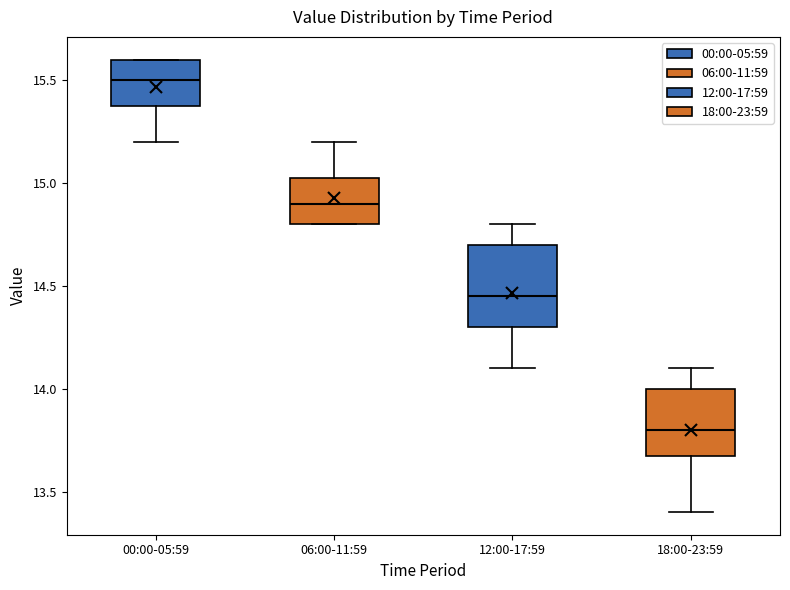

Reading left to right, read every box against the y-axis: the position of its median line, the range the box covers, and the ends of its whiskers. The values are not printed on the chart, so give them approximately, as read against the axis.

00:00-05:59: median 15.50, box 15.40 to 15.60, whiskers 15.20 to 15.60
06:00-11:59: median 14.90, box 14.80 to 15.05, whiskers 14.80 to 15.20
12:00-17:59: median 14.45, box 14.30 to 14.70, whiskers 14.10 to 14.80
18:00-23:59: median 13.80, box 13.70 to 14.00, whiskers 13.40 to 14.10